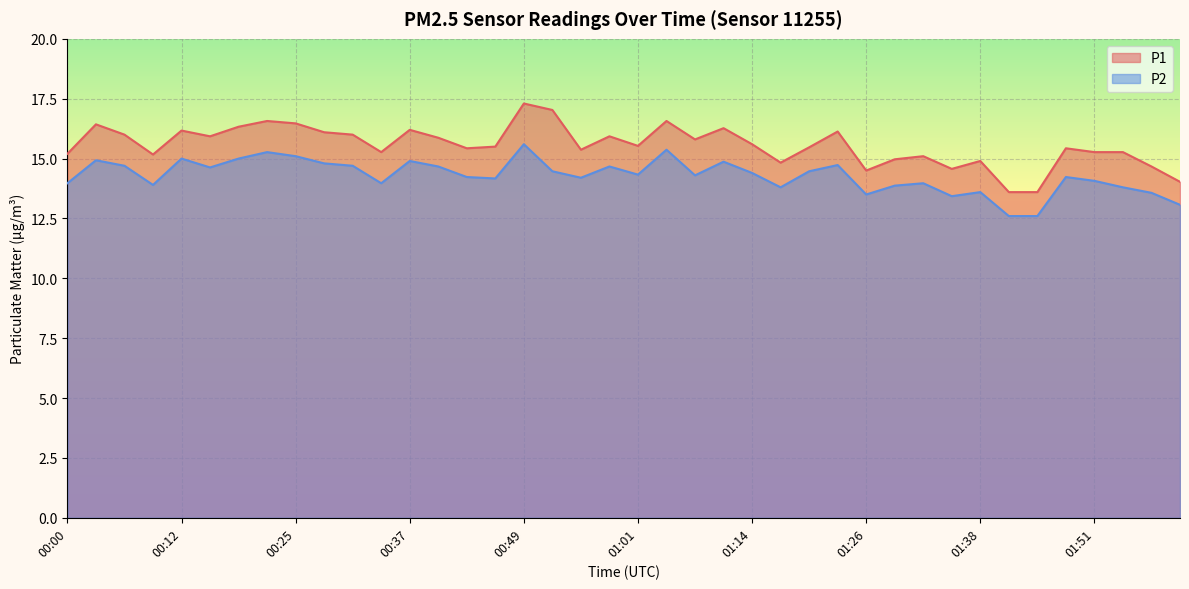

At which category does the chart reach its minimum across all series?

01:41